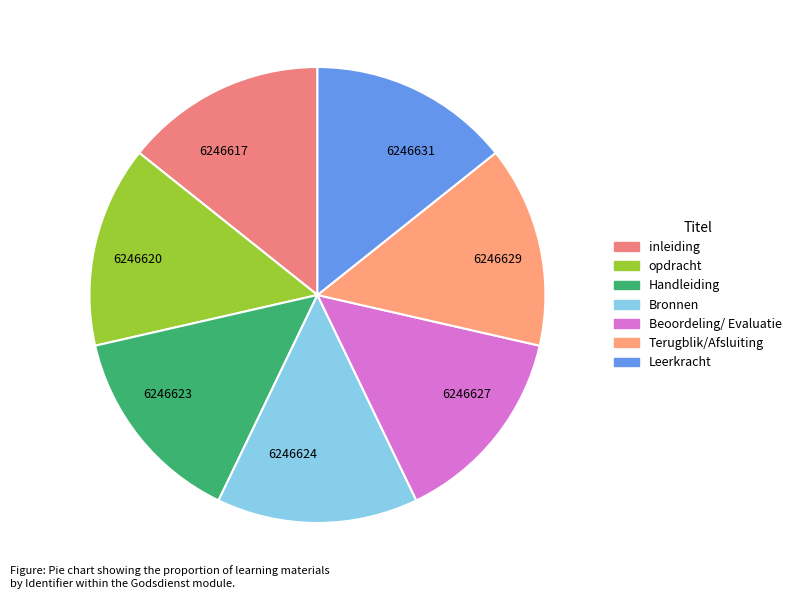

Is there a majority slice in this chart?

No